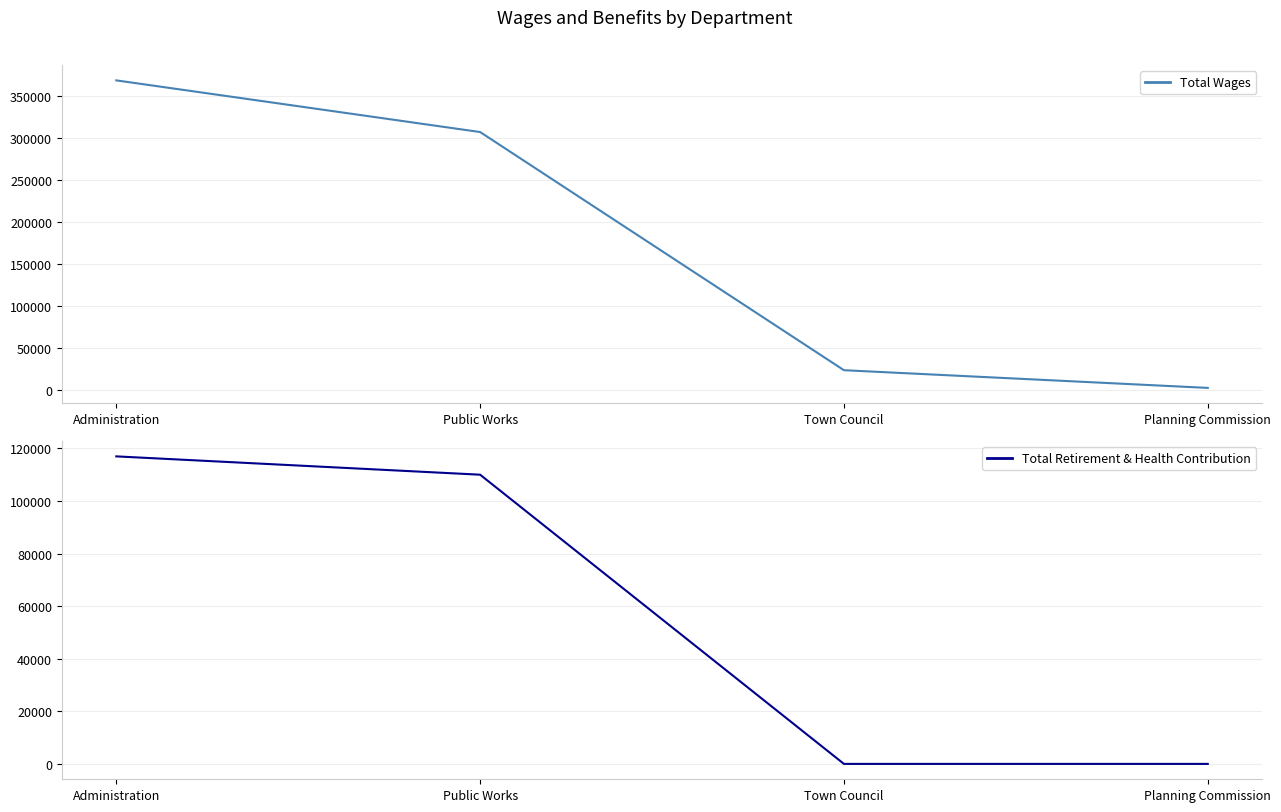

At which category does the chart reach its minimum across all series?

Town Council